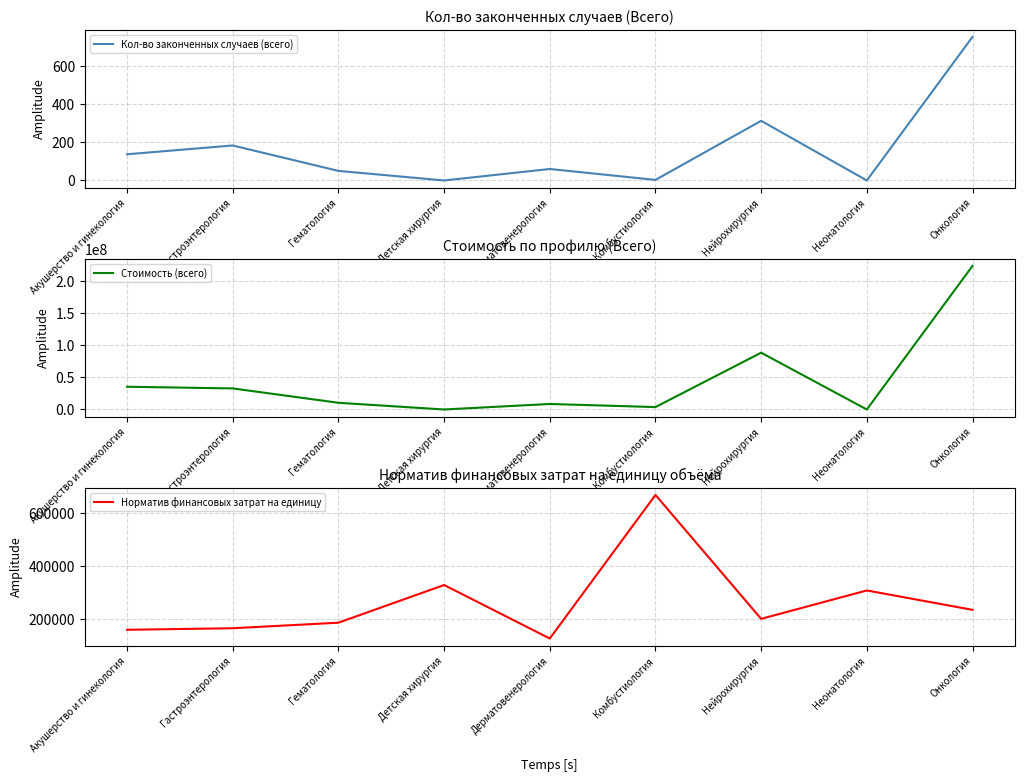

Where is Норматив финансовых затрат на единицу nearest to the value 396901?

Детская хирургия